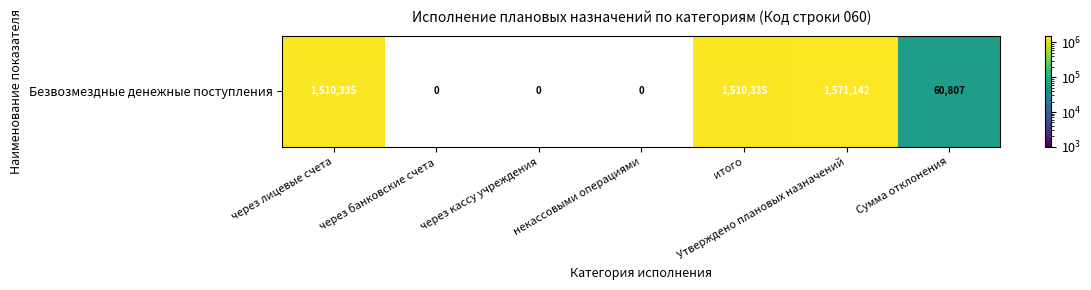

The chart shows a value of 60806.6 at Сумма отклонения. True or false?

True